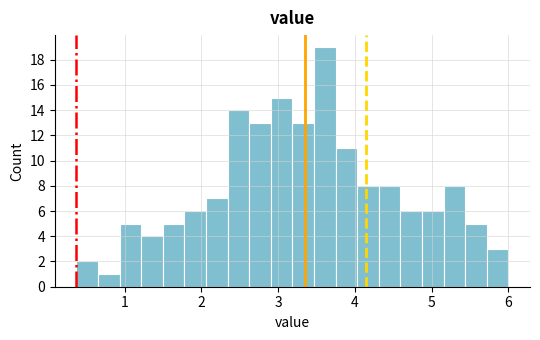

Read against the x-axis, roughly where is the centre of the tallest bar?

3.6